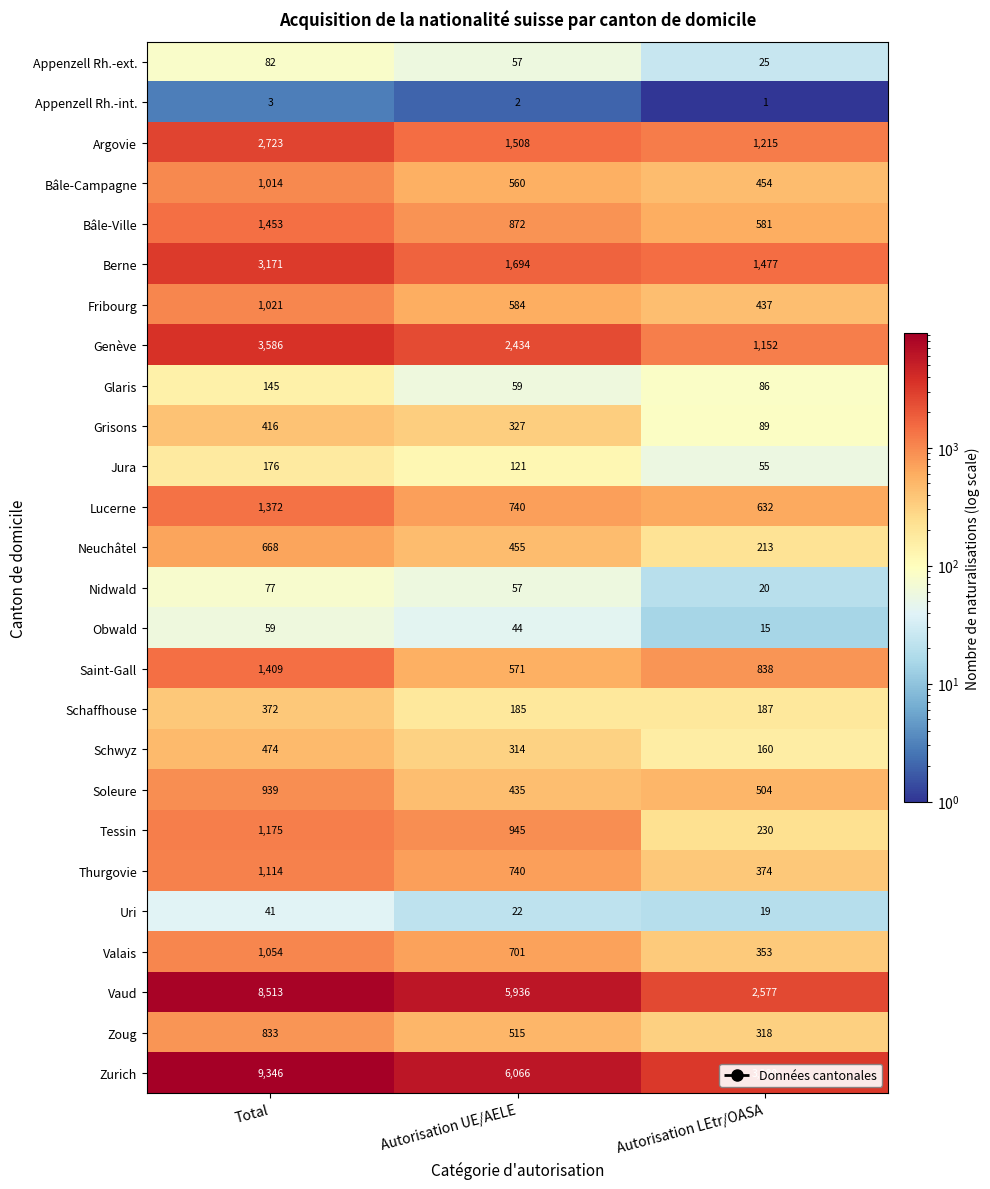

What is the difference between the highest and lowest values at Autorisation LEtr/OASA?

3279